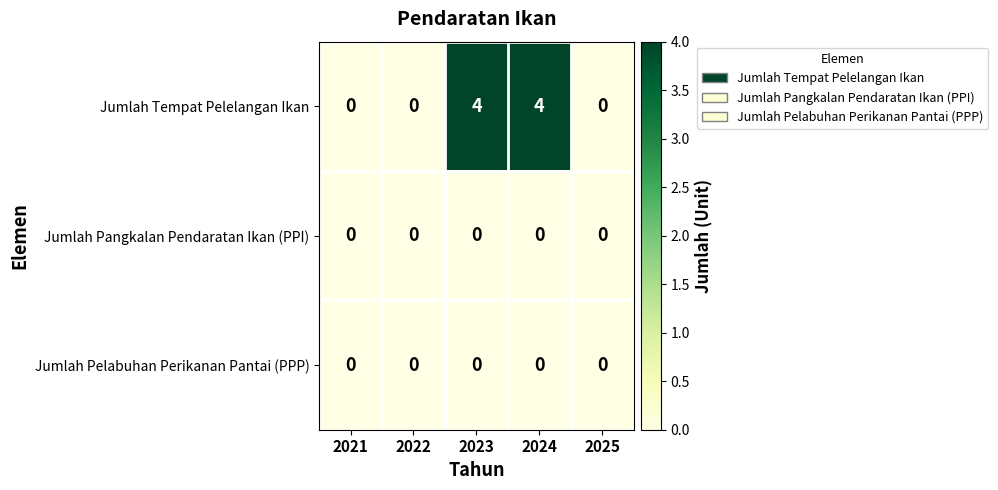

Reading left to right, what are all the values shown in this chart?

Jumlah Tempat Pelelangan Ikan: 2021=0	2022=0	2023=4	2024=4	2025=0
Jumlah Pangkalan Pendaratan Ikan (PPI): 2021=0	2022=0	2023=0	2024=0	2025=0
Jumlah Pelabuhan Perikanan Pantai (PPP): 2021=0	2022=0	2023=0	2024=0	2025=0